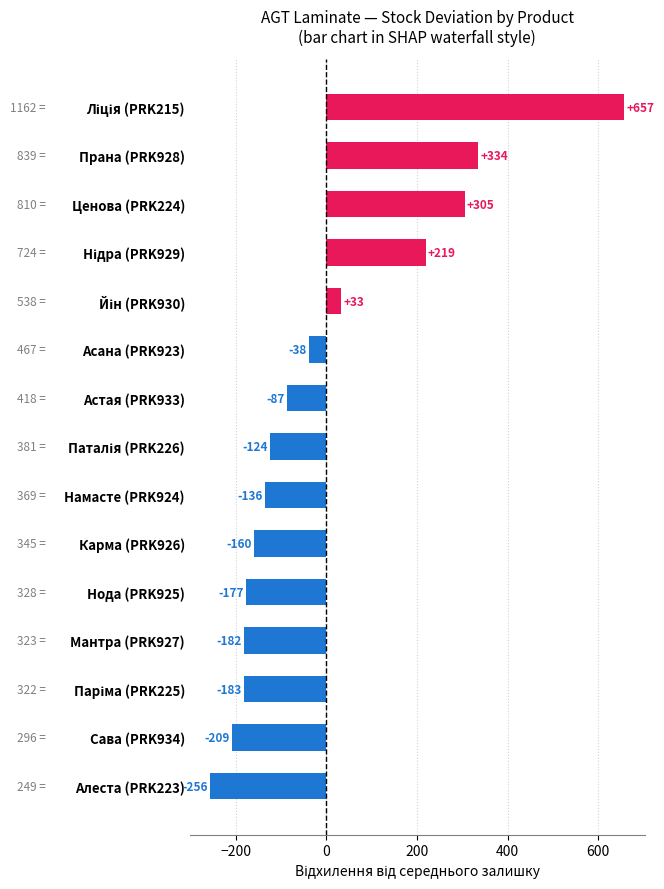

What is the greatest value displayed?

657.3